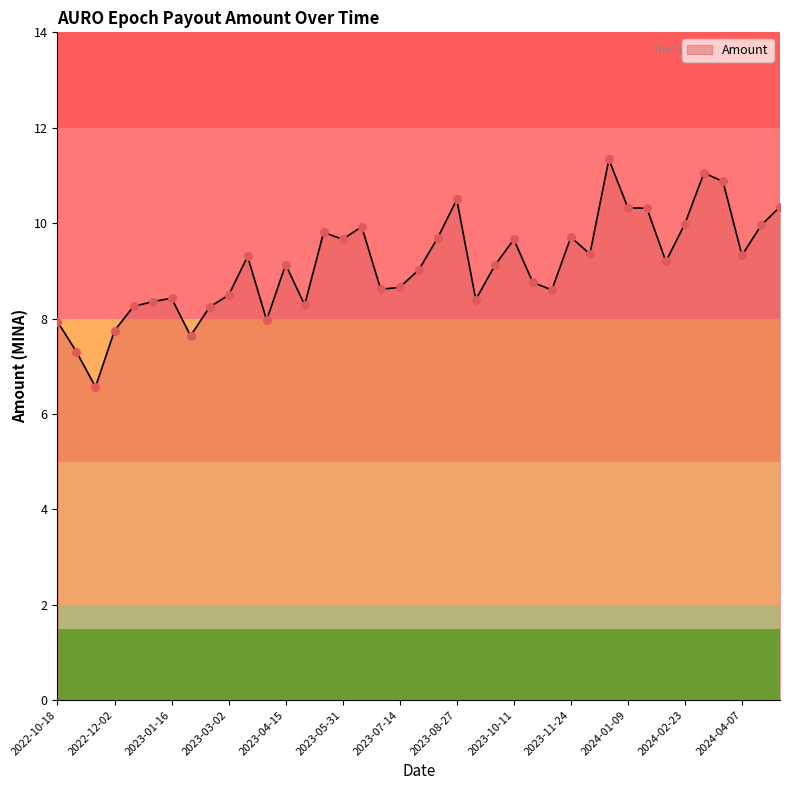

What is the difference between the maximum and minimum values?

4.8